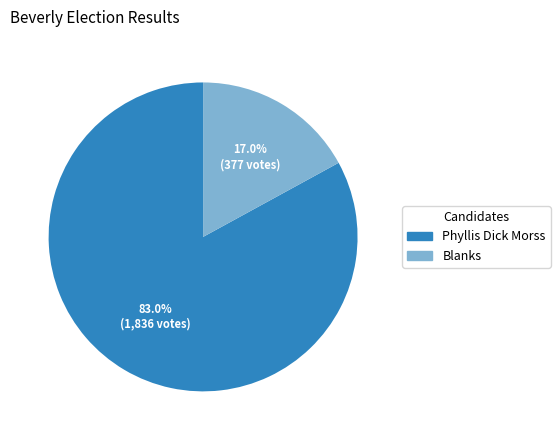

How many slices are in this pie chart?

2